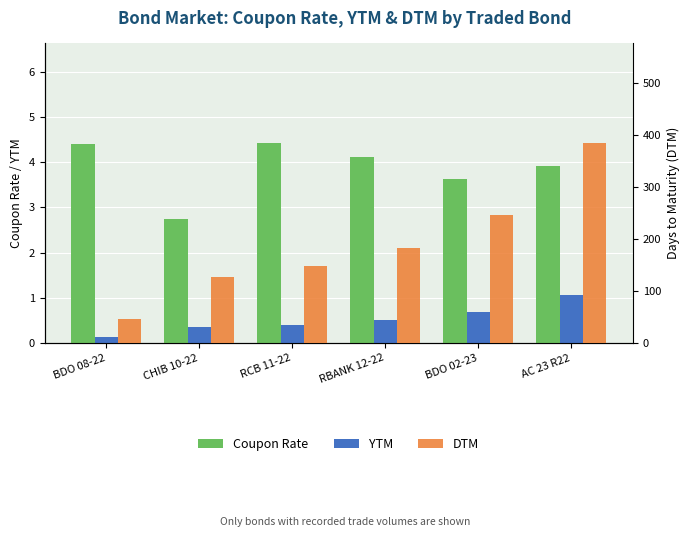

At which label is DTM closest to 216?

BDO 02-23